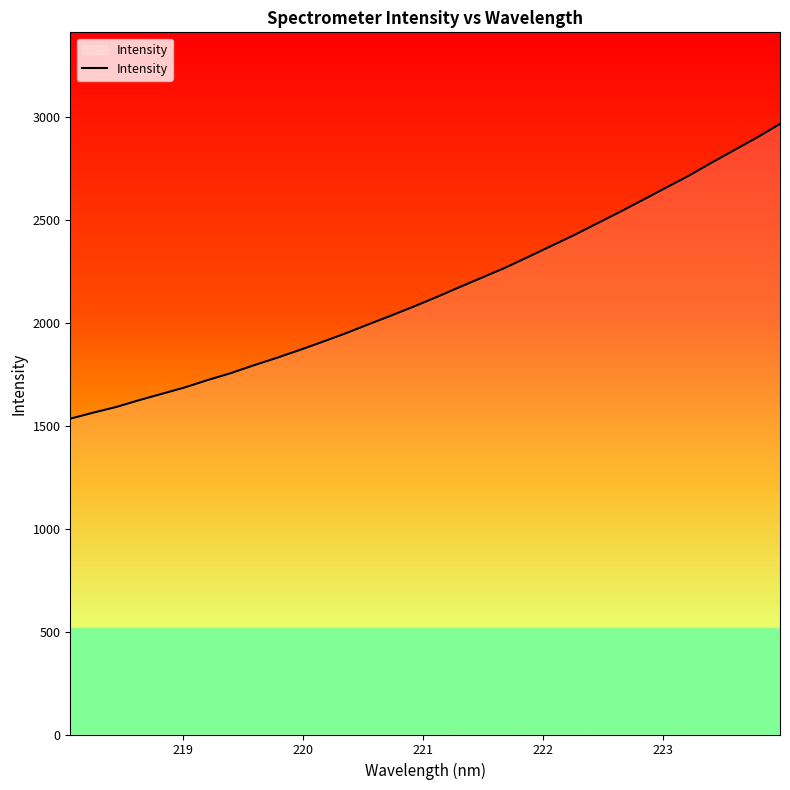

What is the smallest value displayed?

1533.3